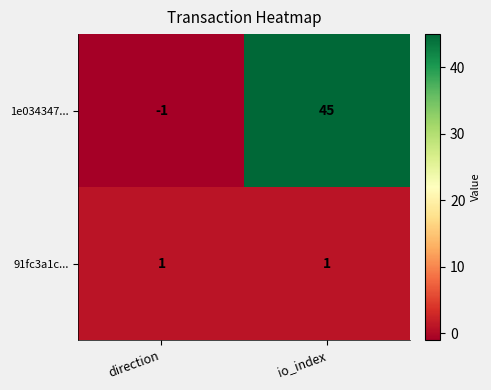

Which series has the largest total across all categories?

1e034347...